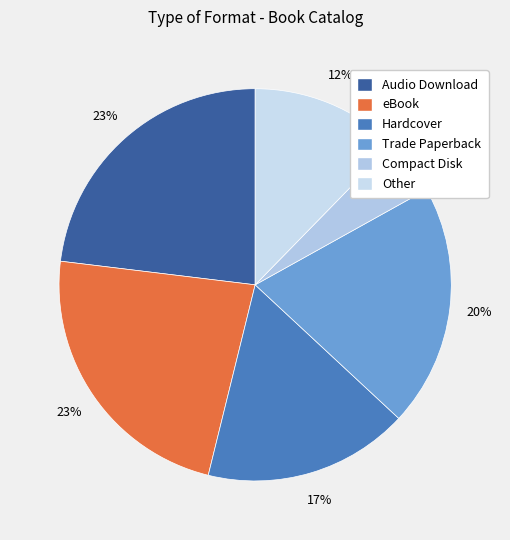

To the nearest percent, what is the difference between the largest and smallest slice percentages?

18%